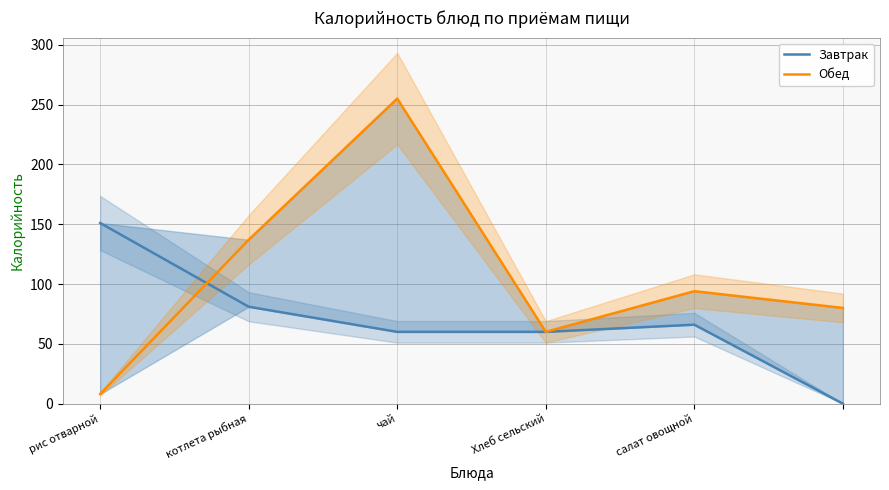

At which category is the sum across all series the highest?

чай